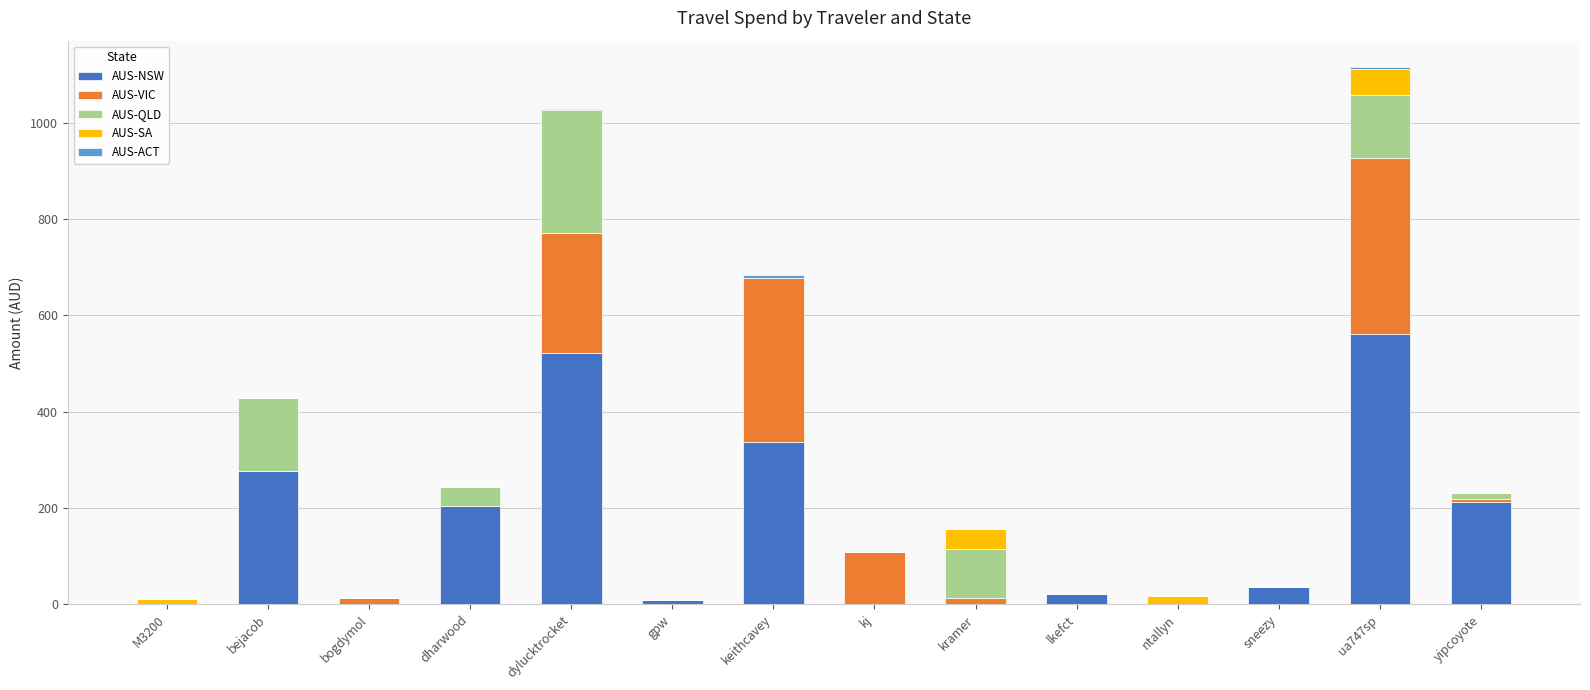

What is the highest value of the AUS-NSW series?

560.2